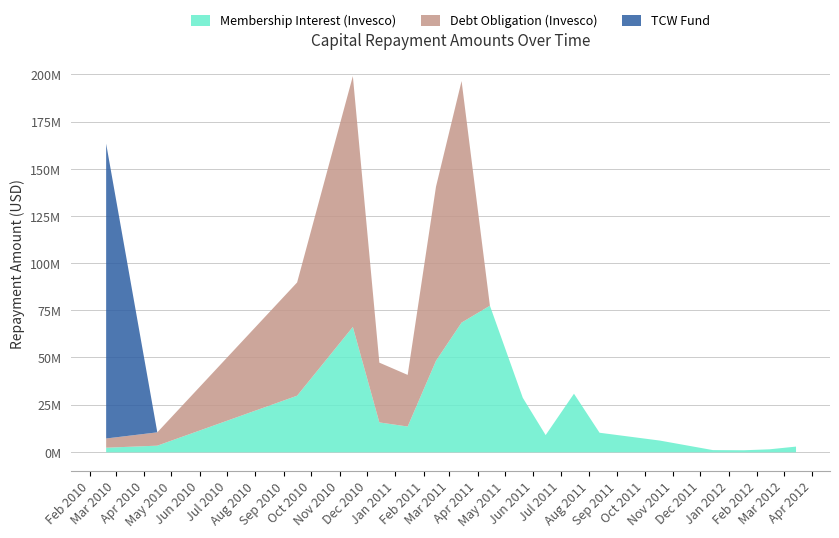

Which series has the largest total across all categories?

Debt Obligation (Invesco)